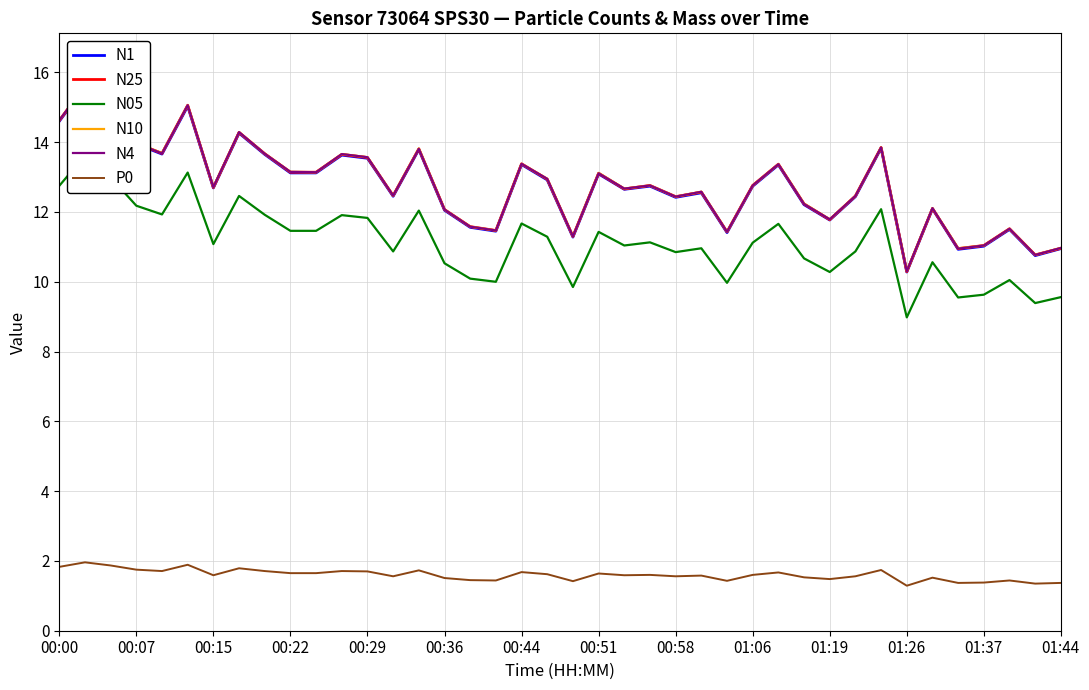

How many interior local peaks does the N05 series have?

13